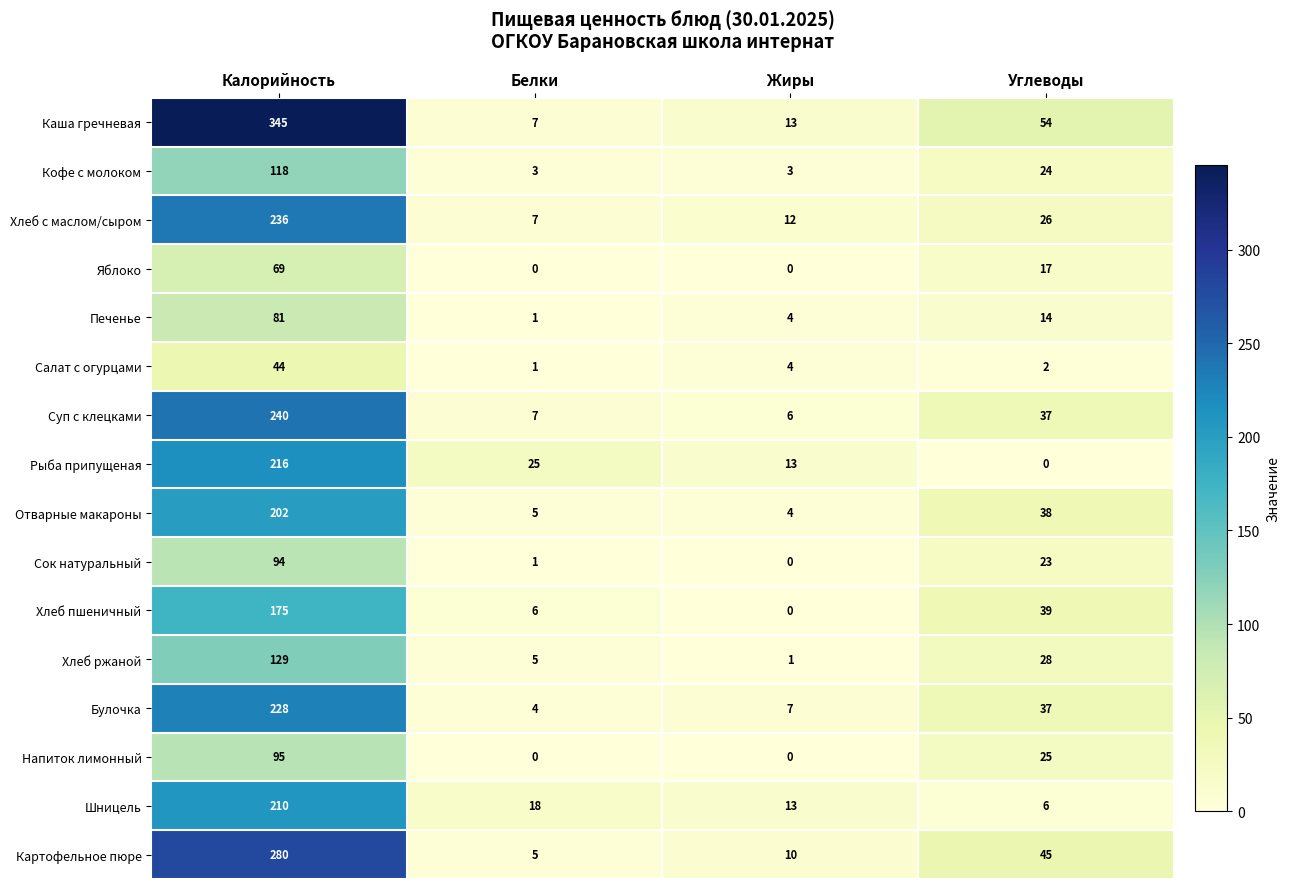

Where does the Салат с огурцами series first go above 4?

Калорийность